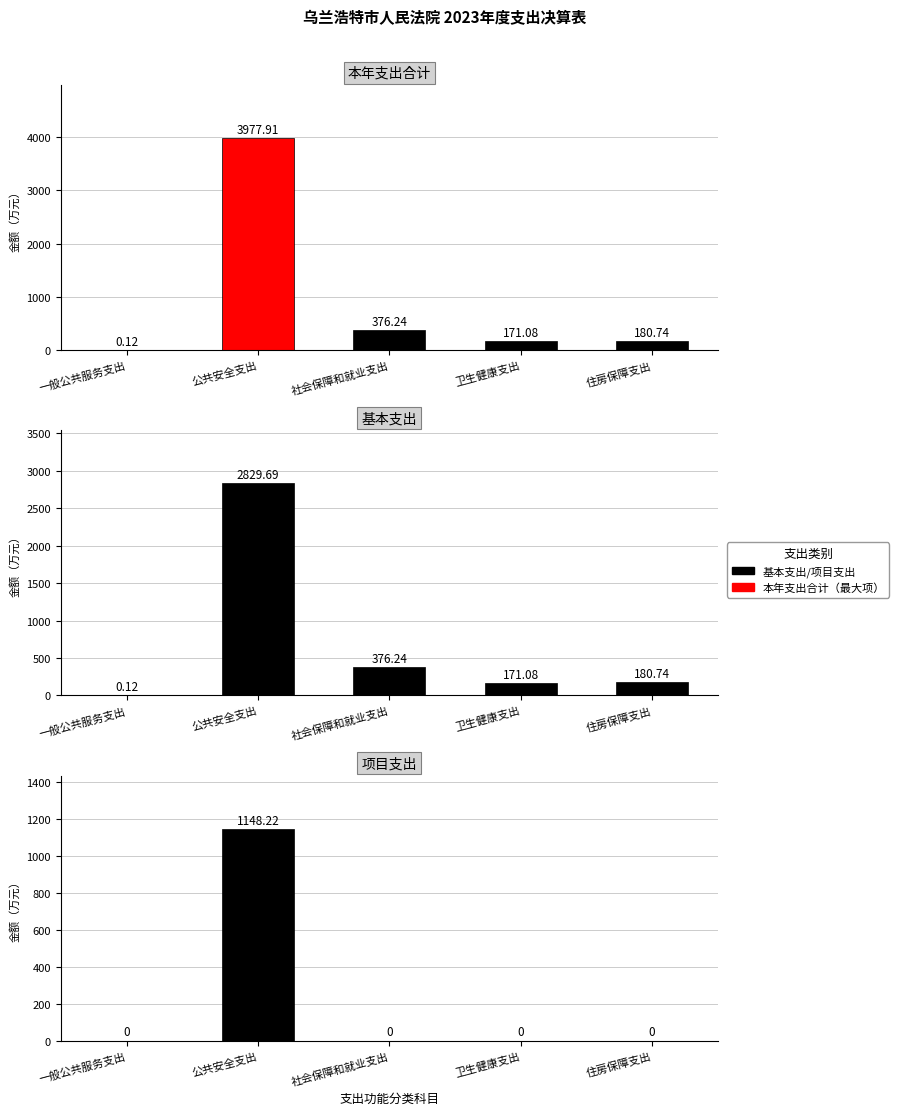

How many bars are there in total?

15